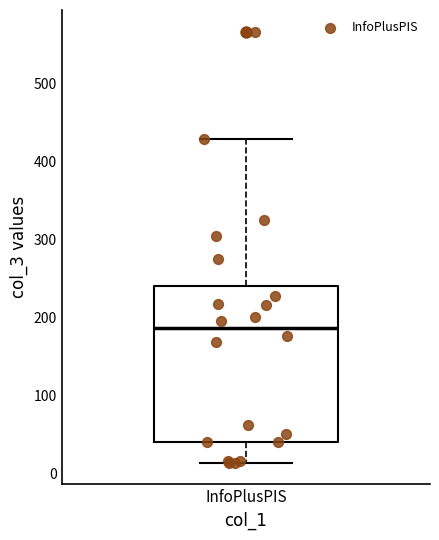

Transcribe this box plot: give where the median line is, the range the box spans, and where the two whiskers end, as read against the y-axis. The values are not printed on the chart, so give them approximately, as read against the axis.

median 190, box 40 to 240, whiskers 10 to 430